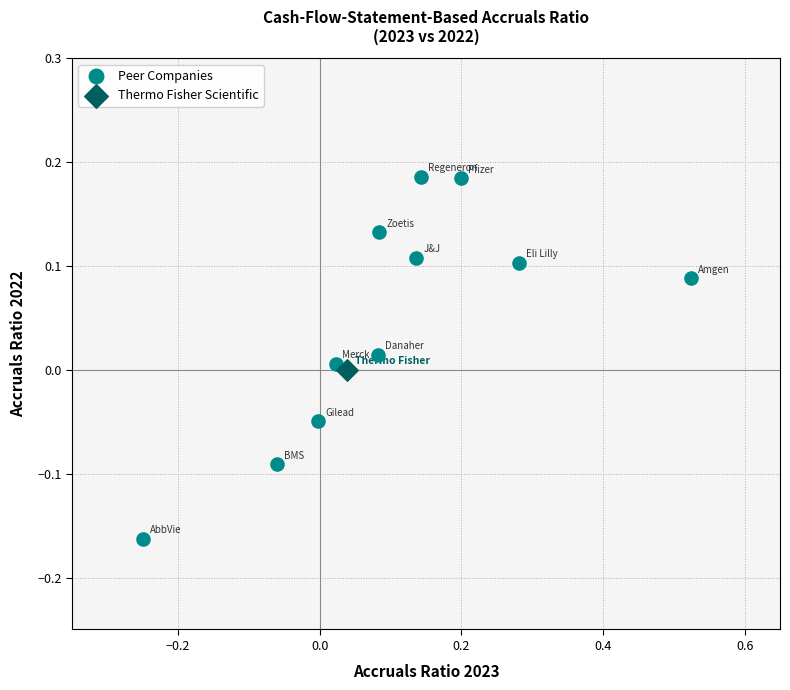

What are all the series names shown in the legend?

Peer Companies, Thermo Fisher Scientific